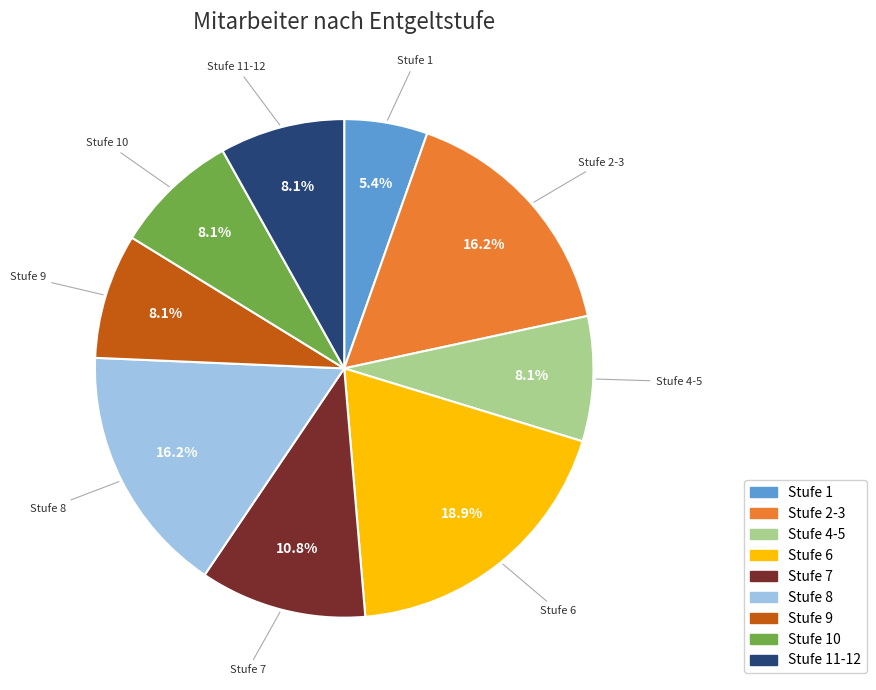

The Stufe 9 slice represents 8% of the pie. True or false?

True